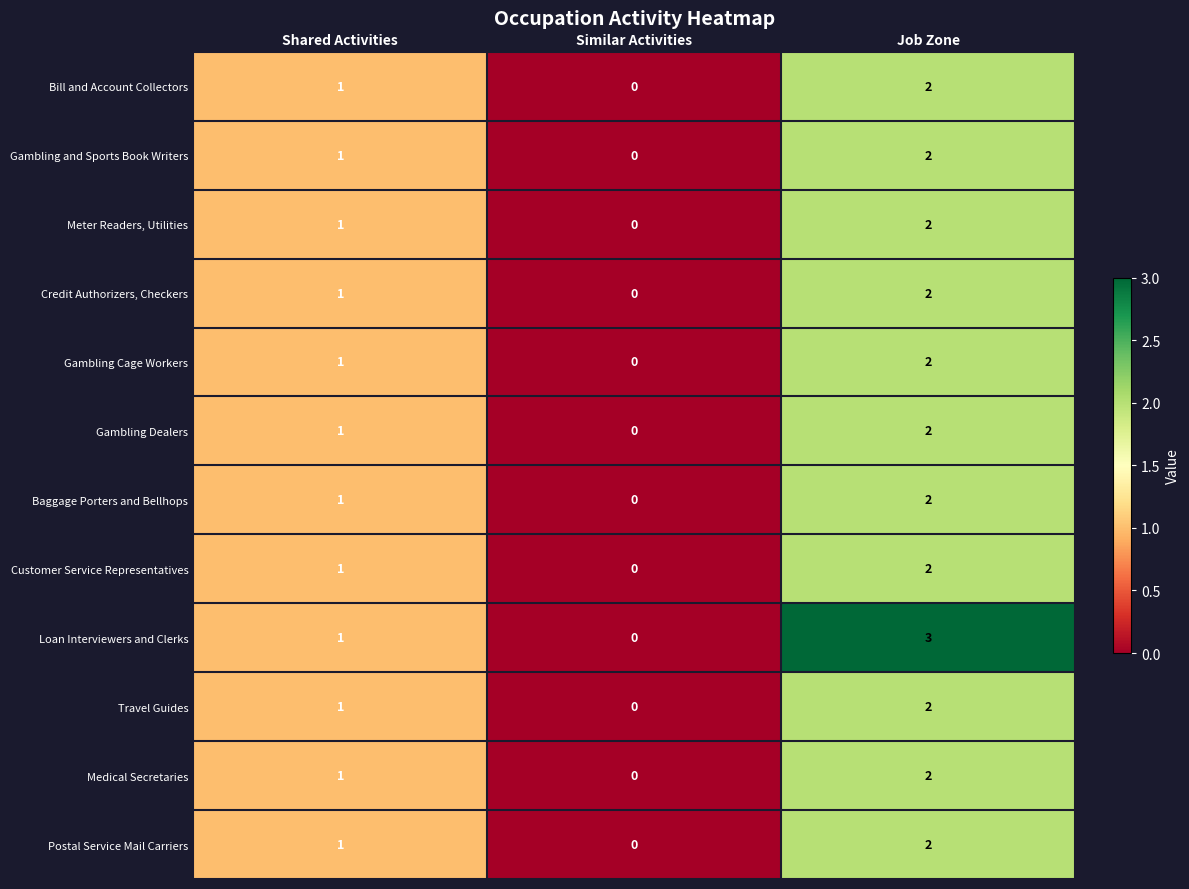

Where is Bill and Account Collectors nearest to the value 1?

Shared Activities